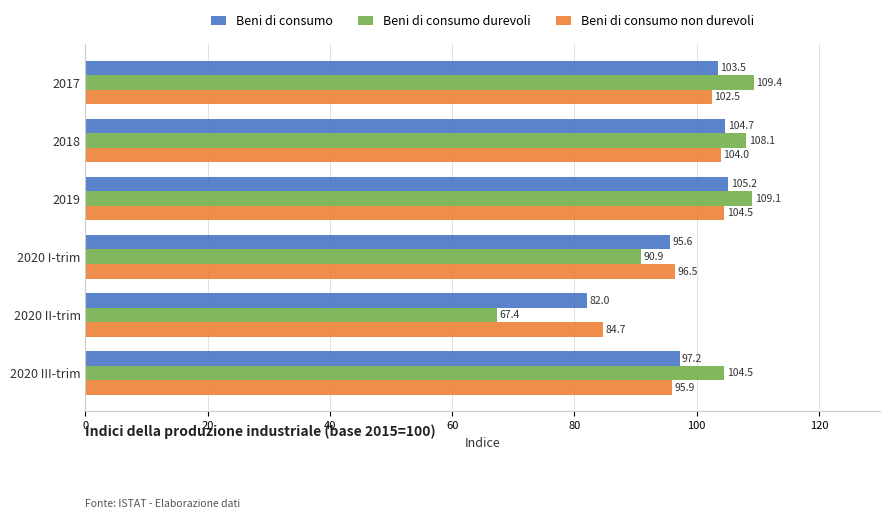

What is the difference between the maximum and minimum values in the Beni di consumo durevoli series?

42.0